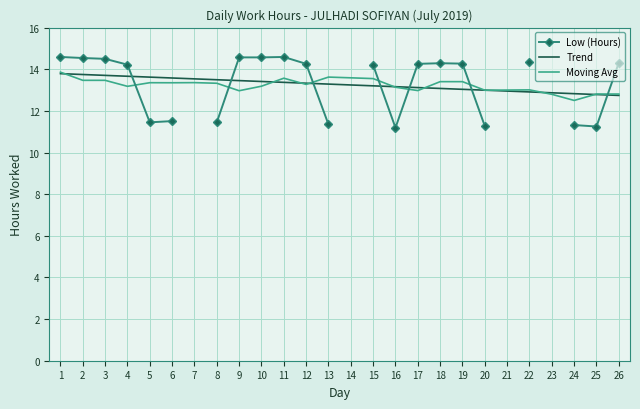

How many values in the Low (Hours) series are below 14?

8